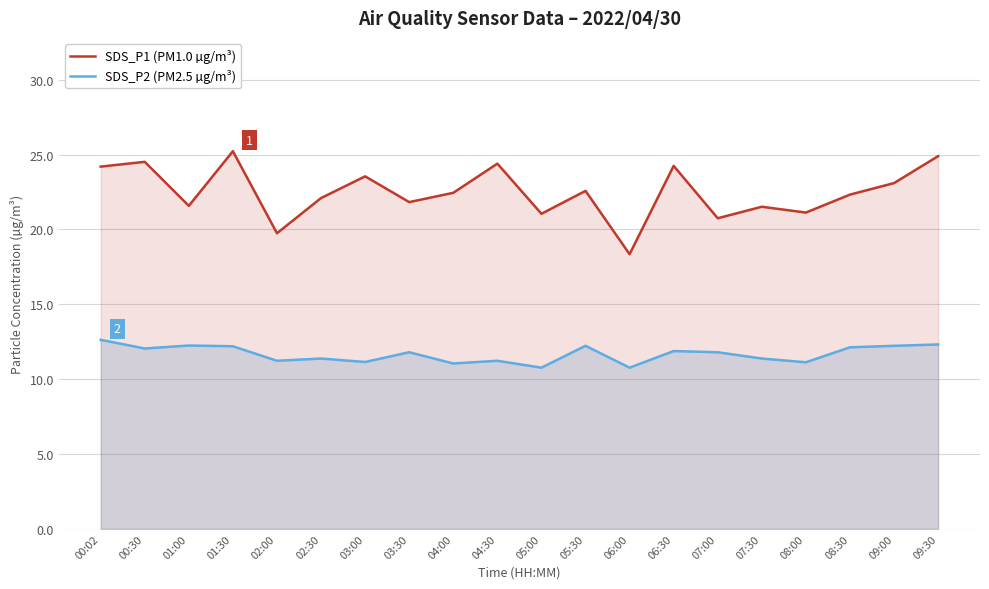

Reading left to right, list all the values displayed in this chart.

SDS_P1 (PM1.0 µg/m³): 24.2	24.5	21.6	25.2	19.8	22.1	23.6	21.8	22.4	24.4	21.1	22.6	18.4	24.2	20.8	21.5	21.1	22.3	23.1	24.9
SDS_P2 (PM2.5 µg/m³): 12.6	12.1	12.2	12.2	11.2	11.4	11.2	11.8	11.1	11.2	10.8	12.2	10.8	11.9	11.8	11.4	11.1	12.1	12.2	12.3